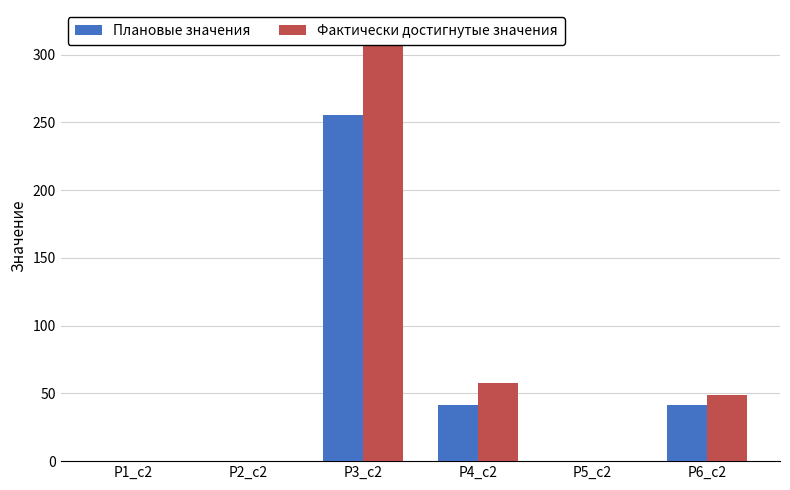

What are all the series names shown in the legend?

Плановые значения, Фактически достигнутые значения